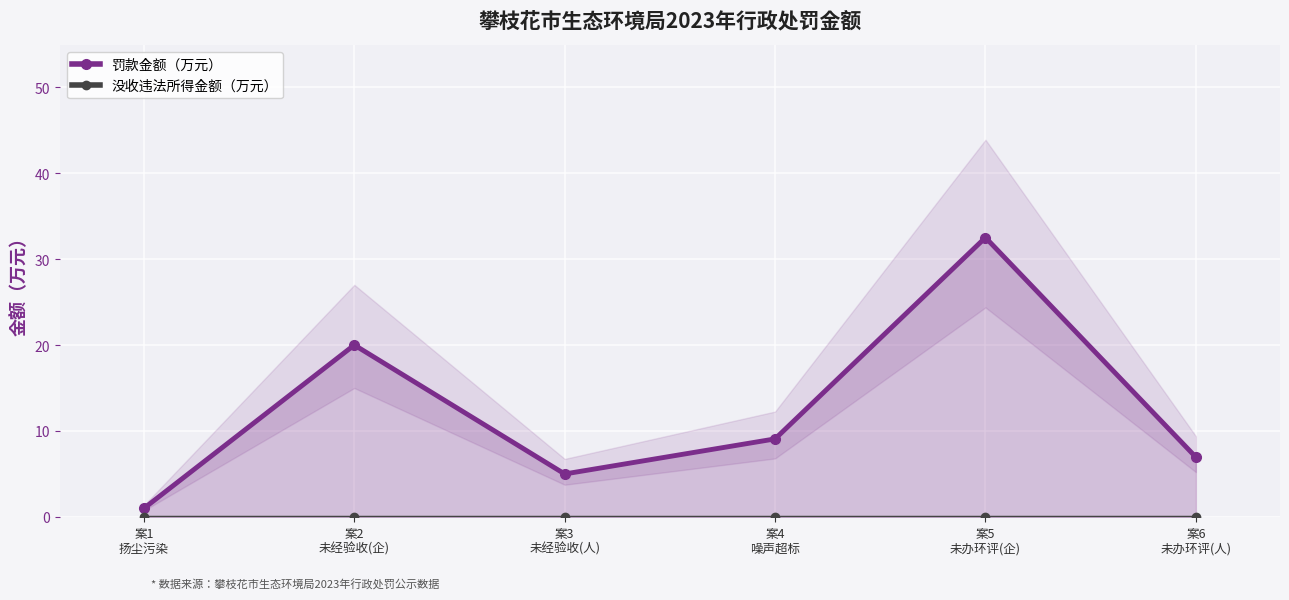

What value does the 罚款金额（万元） series have at 案5
未办环评(企)?

32.5